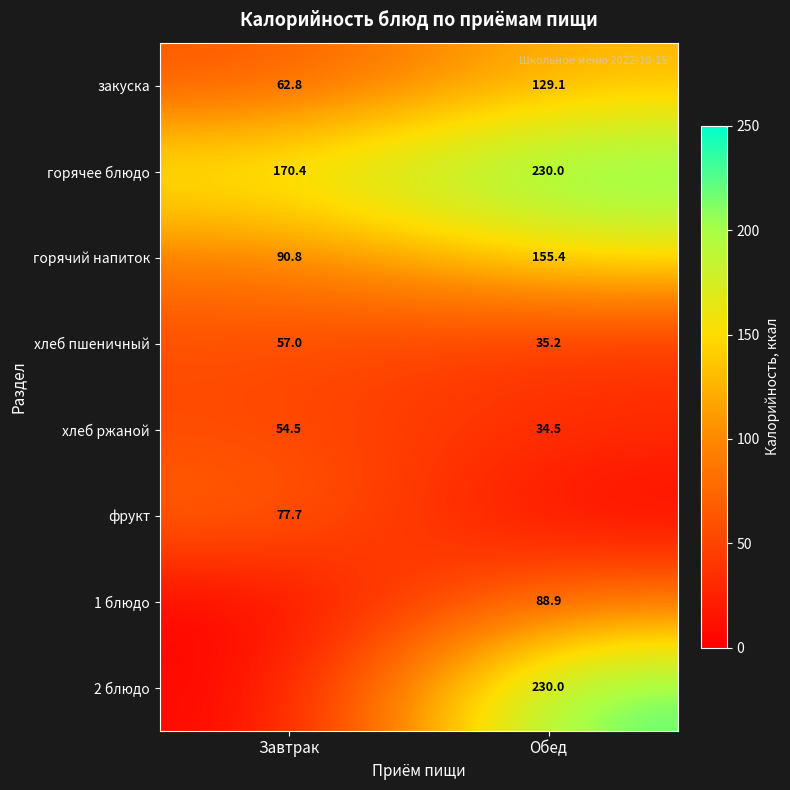

Is it true that хлеб пшеничный equals 60.0 at Обед?

False